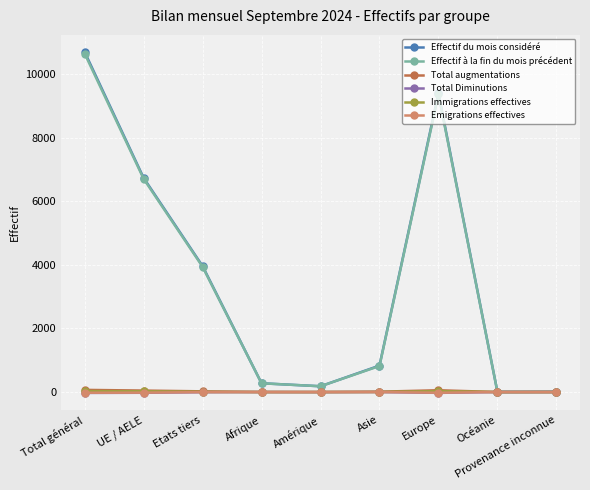

The value of Effectif à la fin du mois précédent at UE / AELE is 9191. True or false?

False